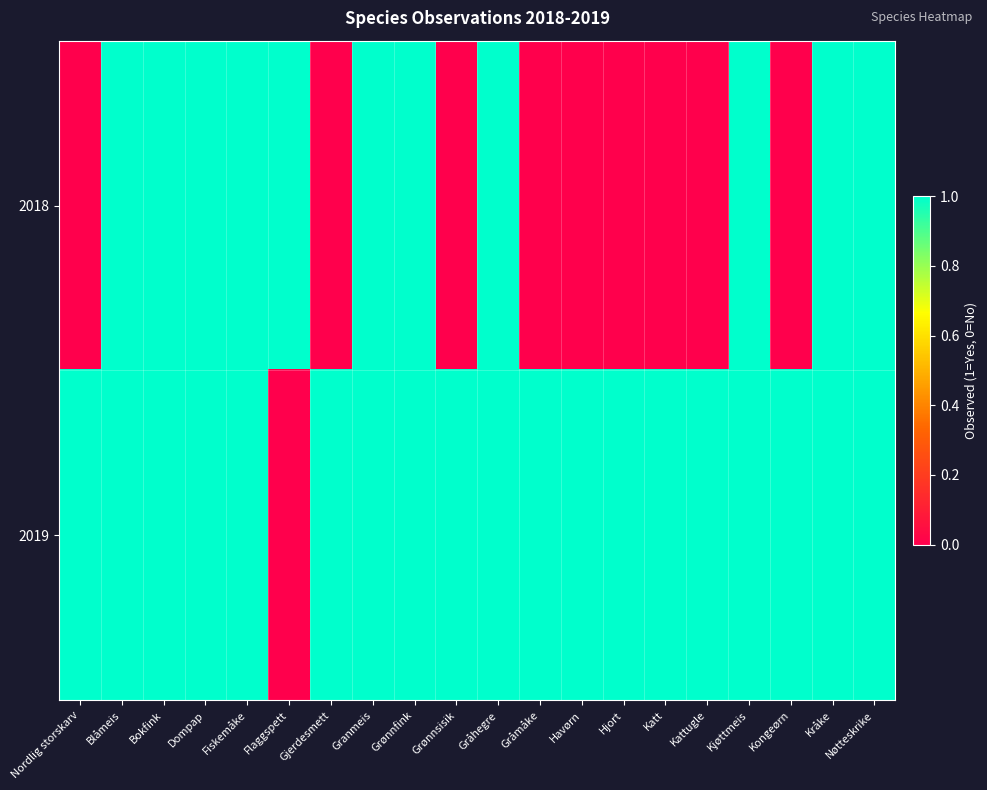

Which series has the largest total across all categories?

2019